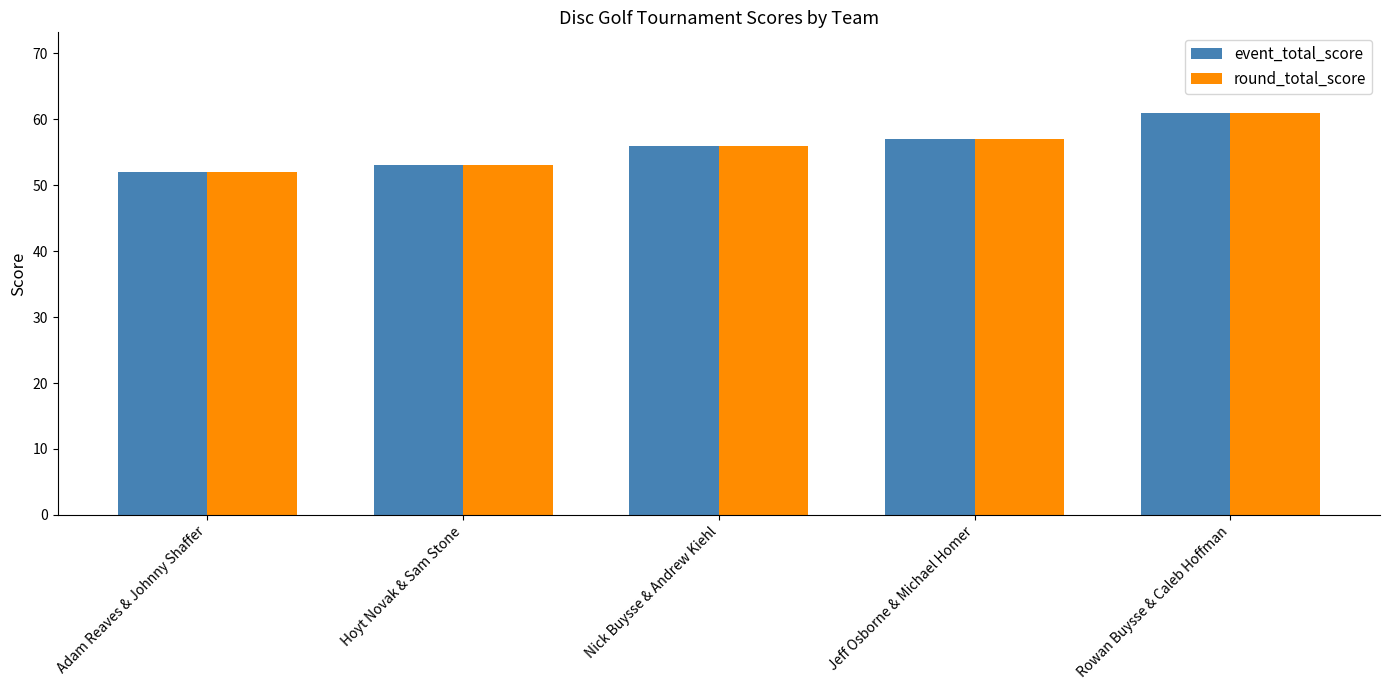

How many bars are there in each group?

2